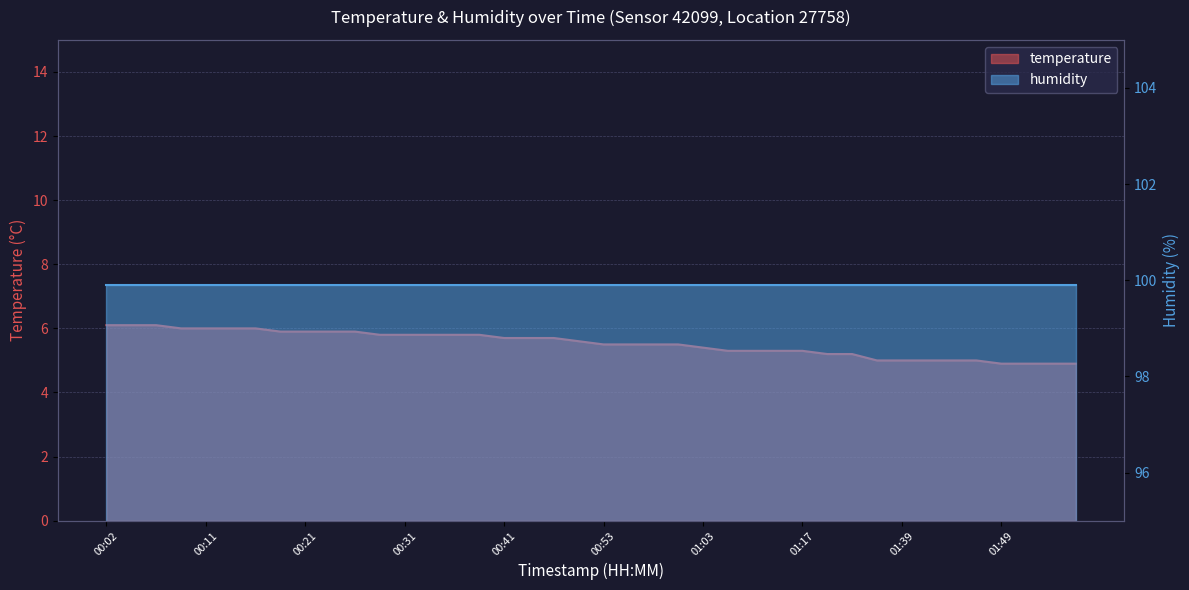

Is it true that the value at 00:46 is 3.5?

False